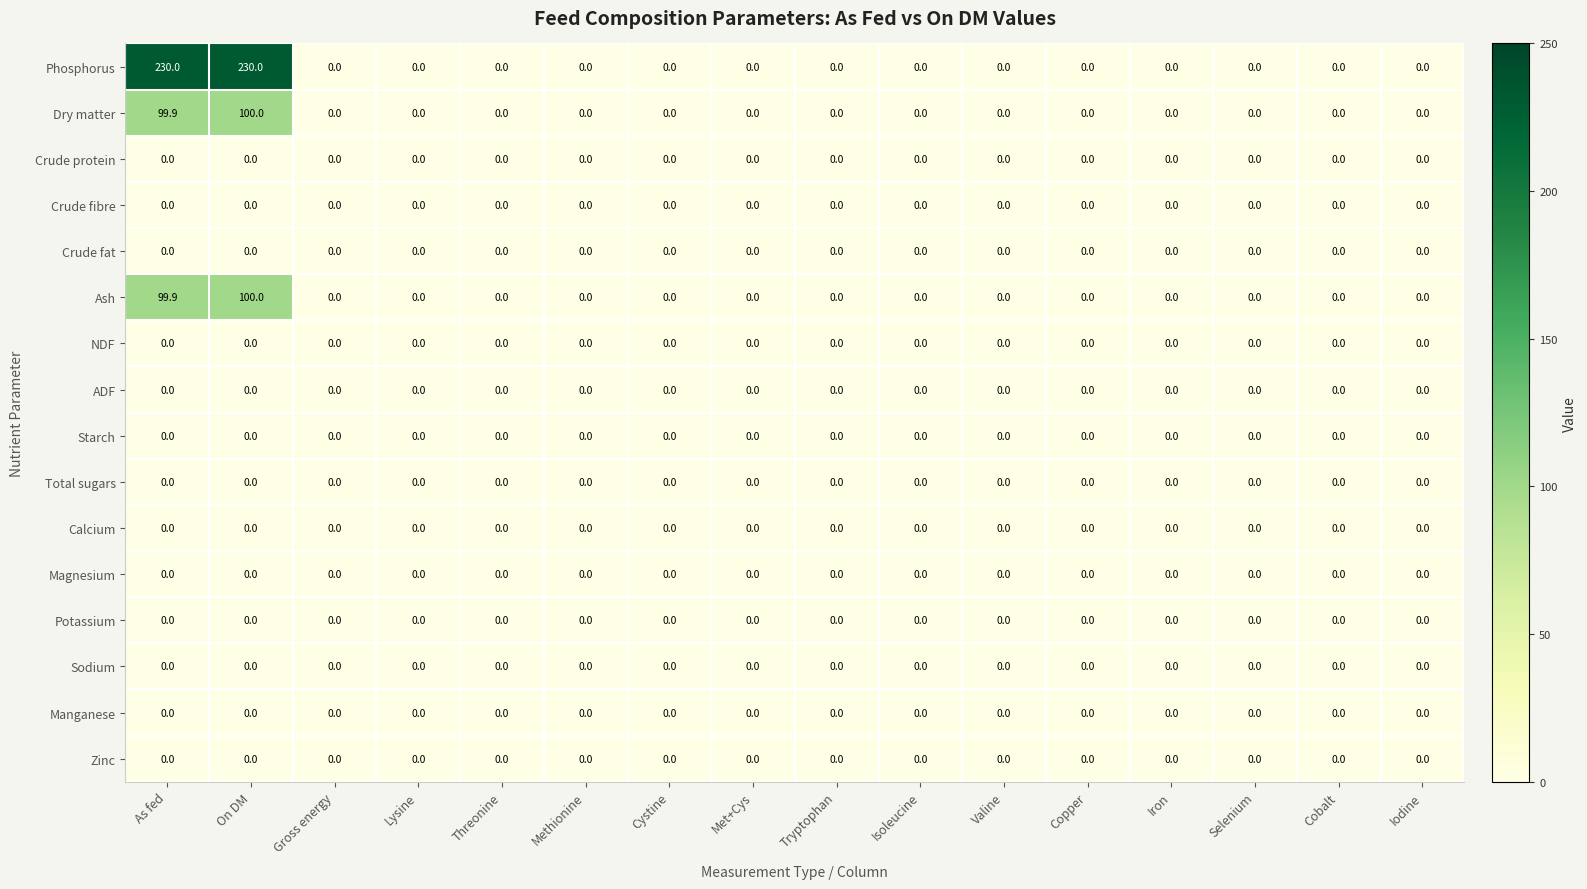

The Ash series shows 38.4 at Lysine. True or false?

False